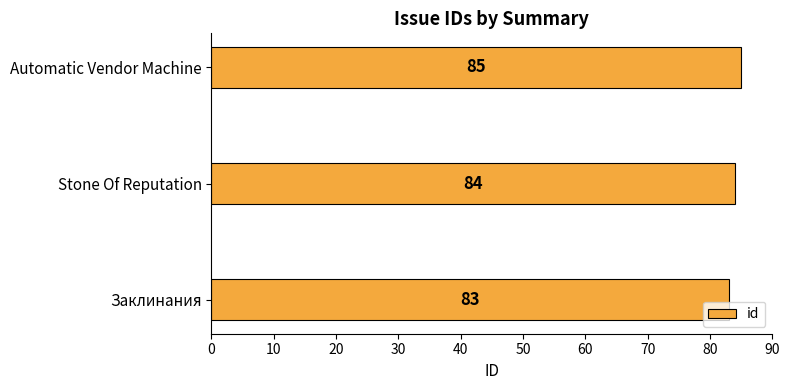

How many bars are there in total?

3